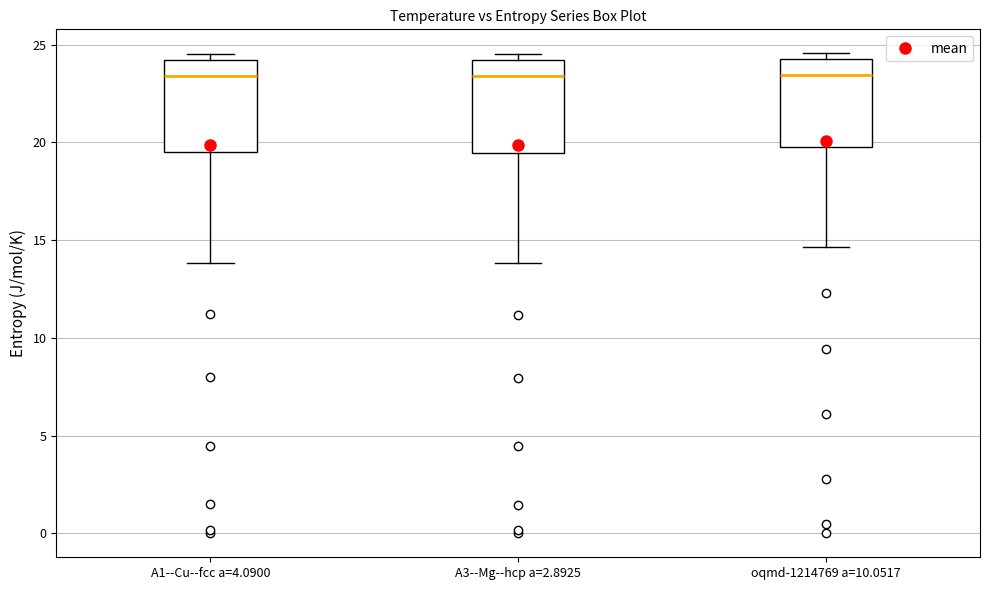

Reading left to right, transcribe this box plot: for each box, give where its median line is, the range the box spans, and where its two whiskers end, as read against the y-axis. The values are not printed on the chart, so give them approximately, as read against the axis.

A1--Cu--fcc a=4.0900: median 23.5, box 19.5 to 24.0, whiskers 14.0 to 24.5
A3--Mg--hcp a=2.8925: median 23.5, box 19.5 to 24.0, whiskers 14.0 to 24.5
oqmd-1214769 a=10.0517: median 23.5, box 20.0 to 24.5, whiskers 14.5 to 24.5 (just above the box's upper edge)